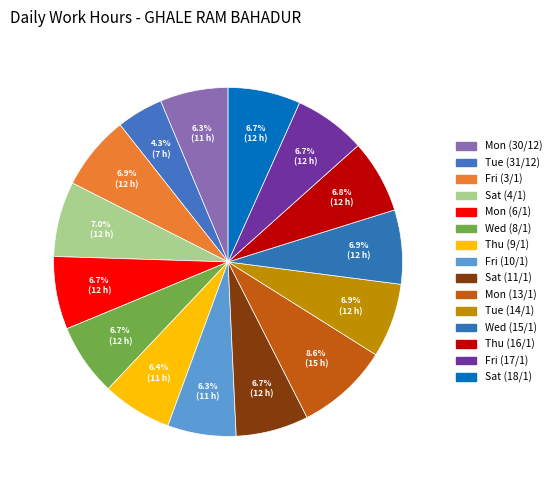

How much of the chart is everything except Thu (9/1)?

93.6%